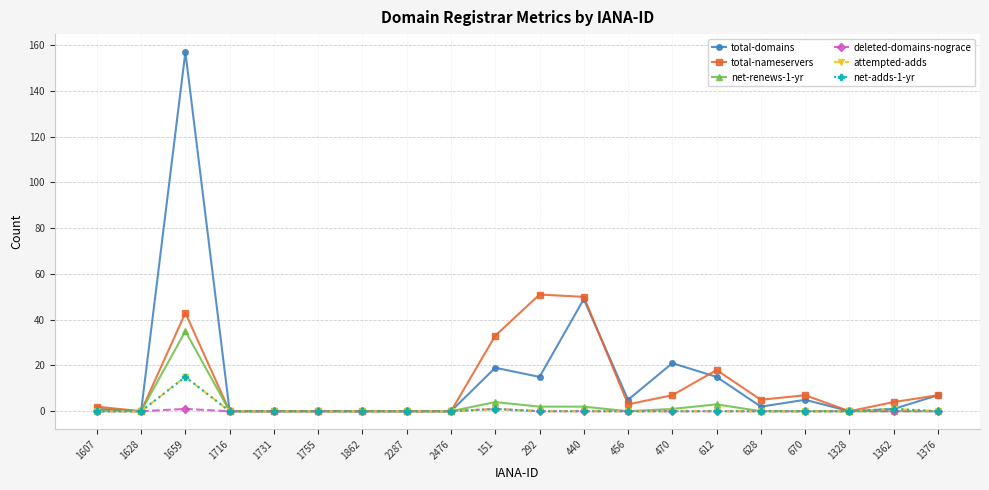

Is the value of attempted-adds at 1755 greater than the value of deleted-domains-nograce at 1628?

No